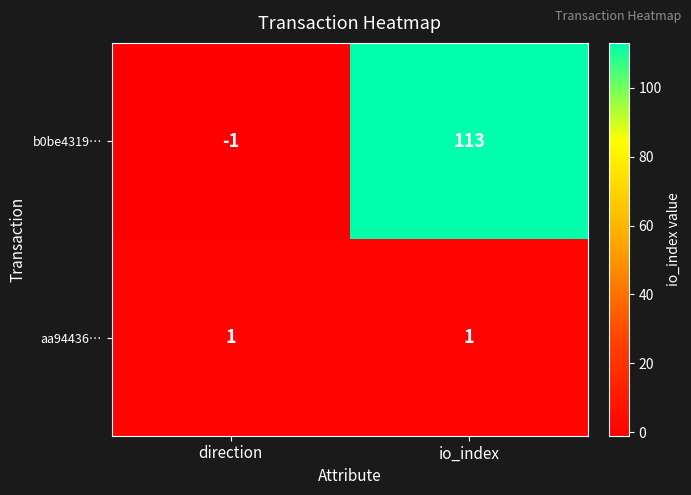

What is the total value across all series at io_index?

114